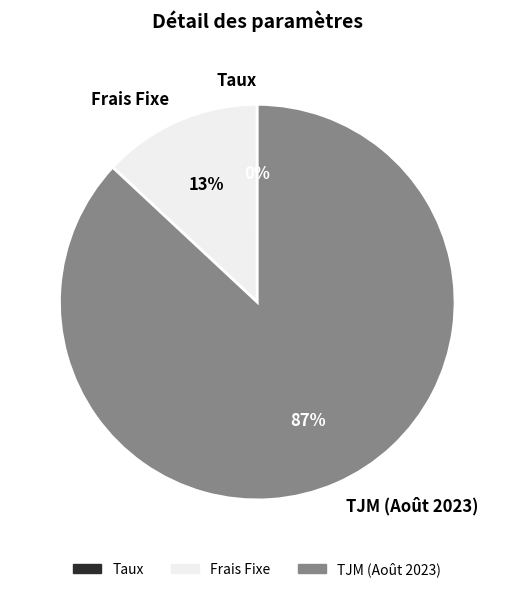

The TJM (Août 2023) slice represents 87% of the pie. True or false?

True